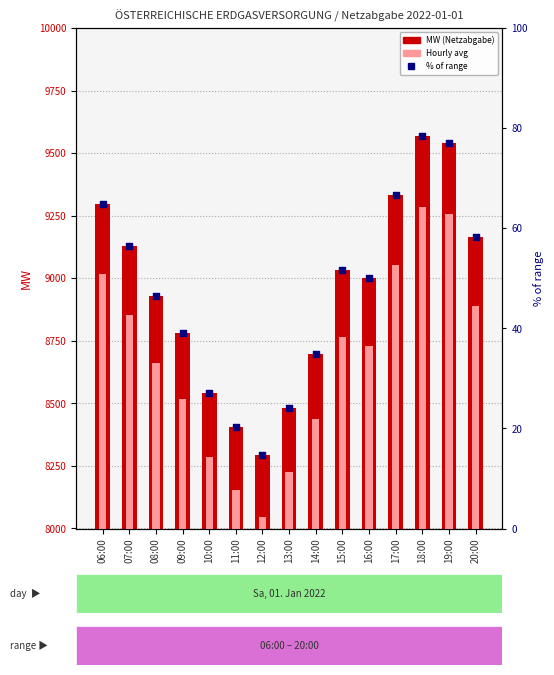

Which series has the largest total across all categories?

MW (Netzabgabe)